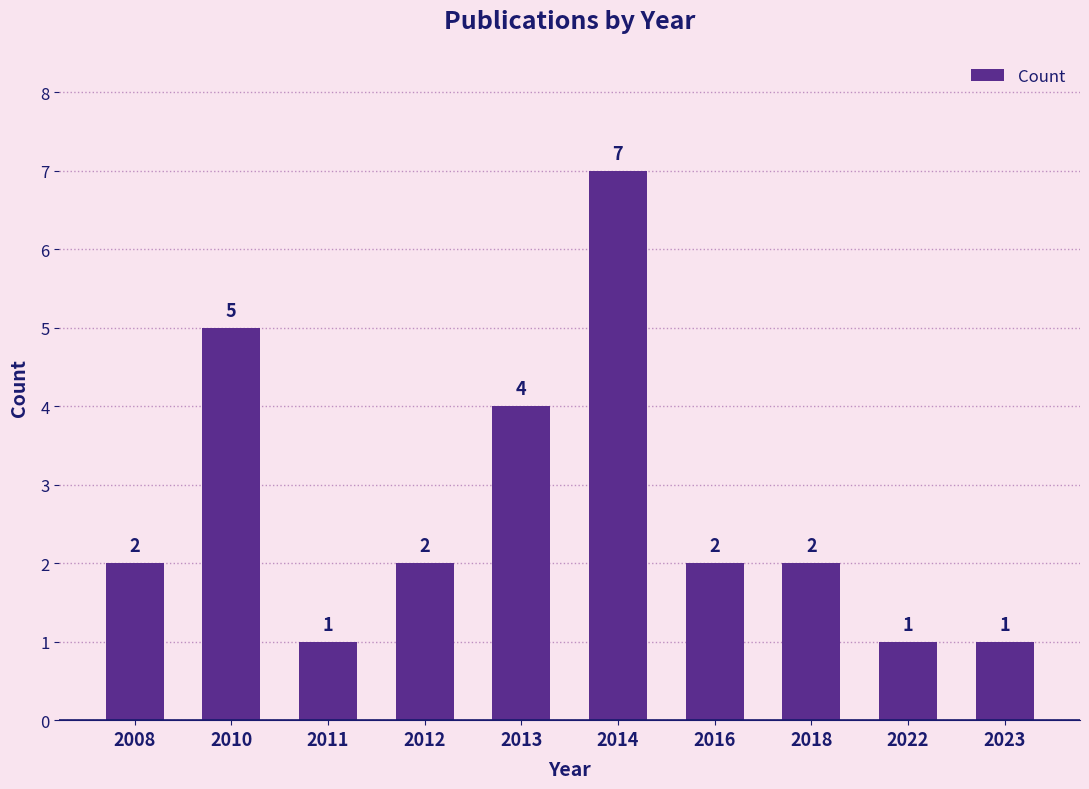

What is the value of the 6th bar from the left?

7